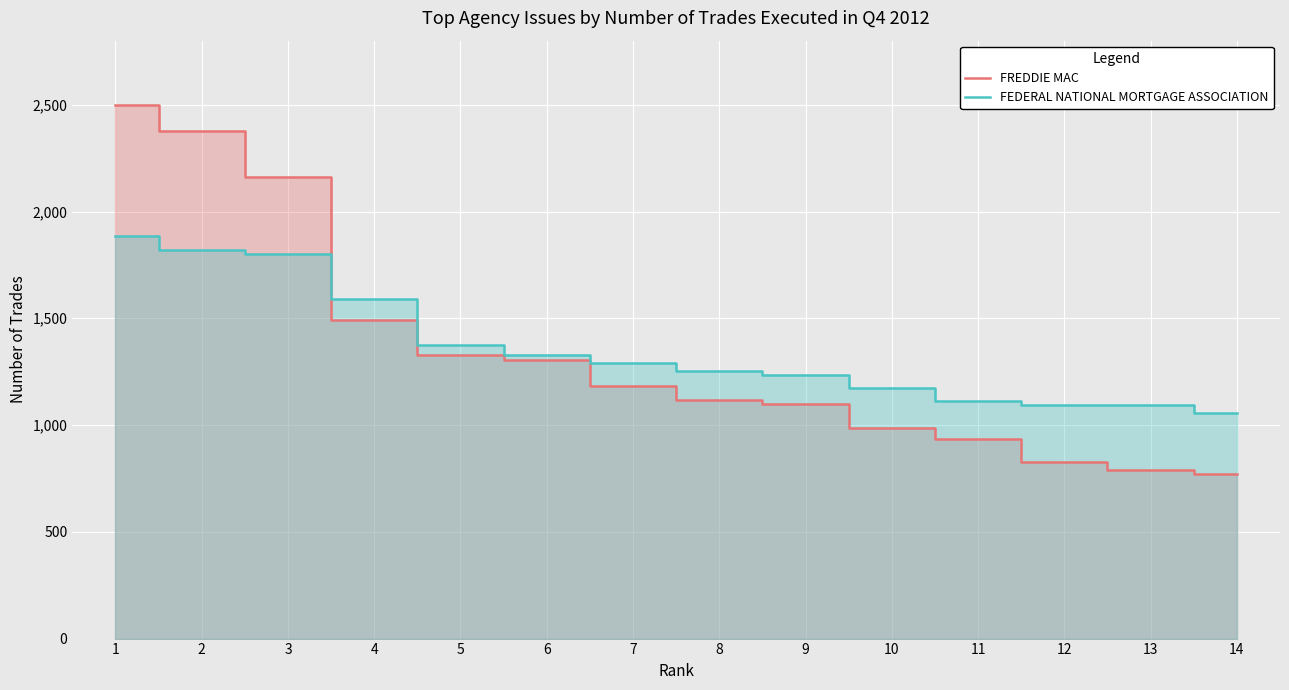

At 3, list the series in order from smallest to largest.

FEDERAL NATIONAL MORTGAGE ASSOCIATION, FREDDIE MAC